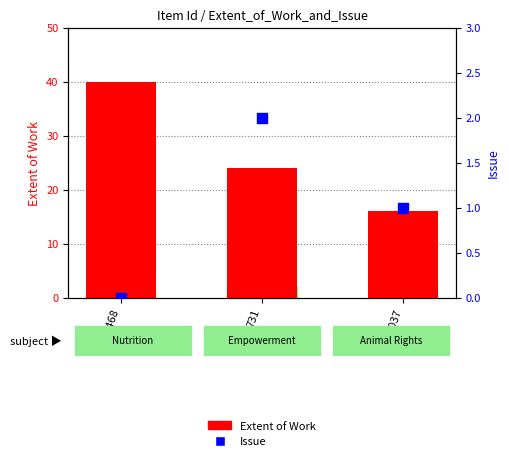

Which series contains the highest Y value?

Extent of Work